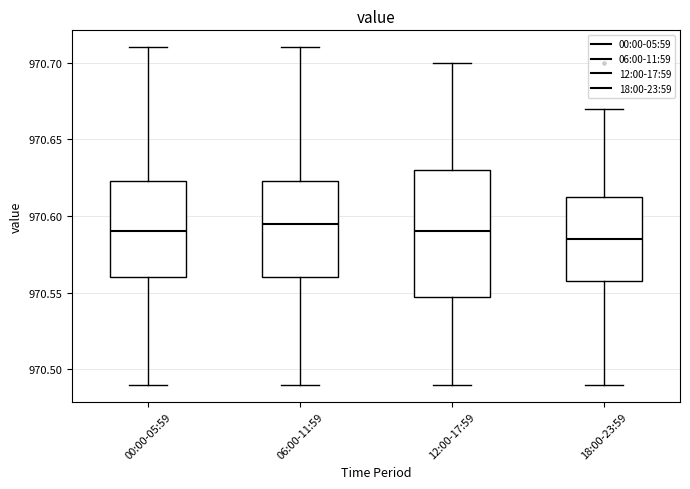

Reading left to right, read every box against the y-axis: the position of its median line, the range the box covers, and the ends of its whiskers. The values are not printed on the chart, so give them approximately, as read against the axis.

00:00-05:59: median 970.590, box 970.560 to 970.625, whiskers 970.490 to 970.710
06:00-11:59: median 970.595, box 970.560 to 970.625, whiskers 970.490 to 970.710
12:00-17:59: median 970.590, box 970.550 to 970.630, whiskers 970.490 to 970.700
18:00-23:59: median 970.585, box 970.560 to 970.615, whiskers 970.490 to 970.670